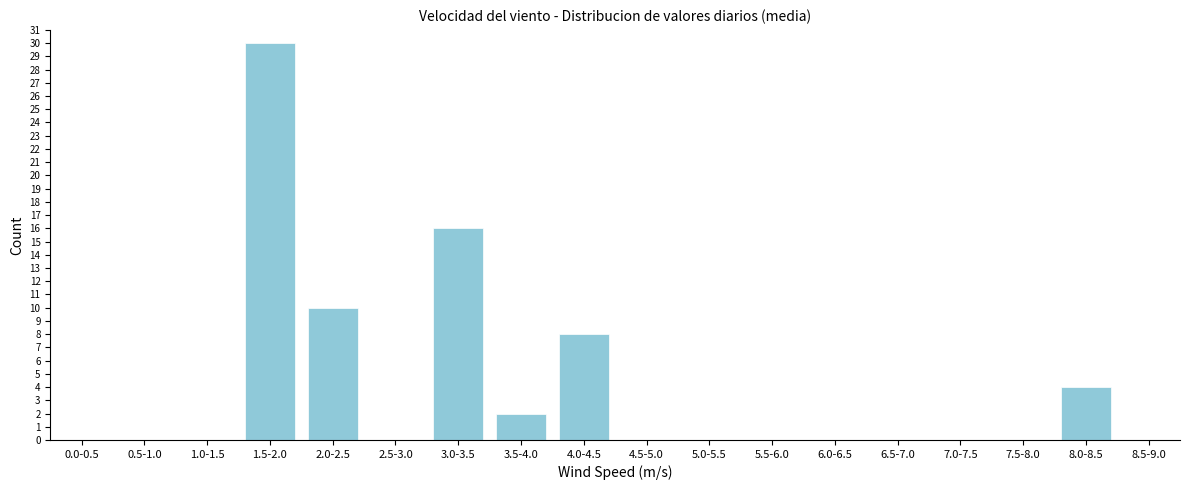

Reading left to right, list all the values displayed in this chart.

0.0-0.5=0	0.5-1.0=0	1.0-1.5=0	1.5-2.0=30	2.0-2.5=10	2.5-3.0=0	3.0-3.5=16	3.5-4.0=2	4.0-4.5=8	4.5-5.0=0	5.0-5.5=0	5.5-6.0=0	6.0-6.5=0	6.5-7.0=0	7.0-7.5=0	7.5-8.0=0	8.0-8.5=4	8.5-9.0=0